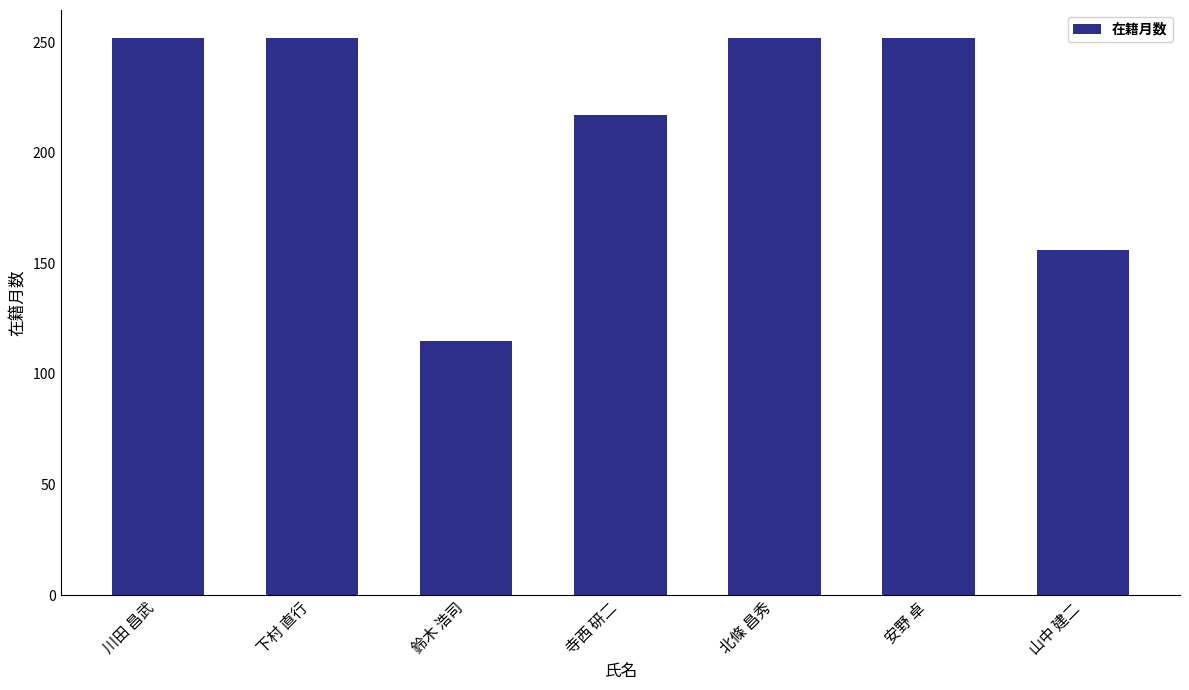

What is the approximate value at 川田 昌武, to the nearest 10?

250